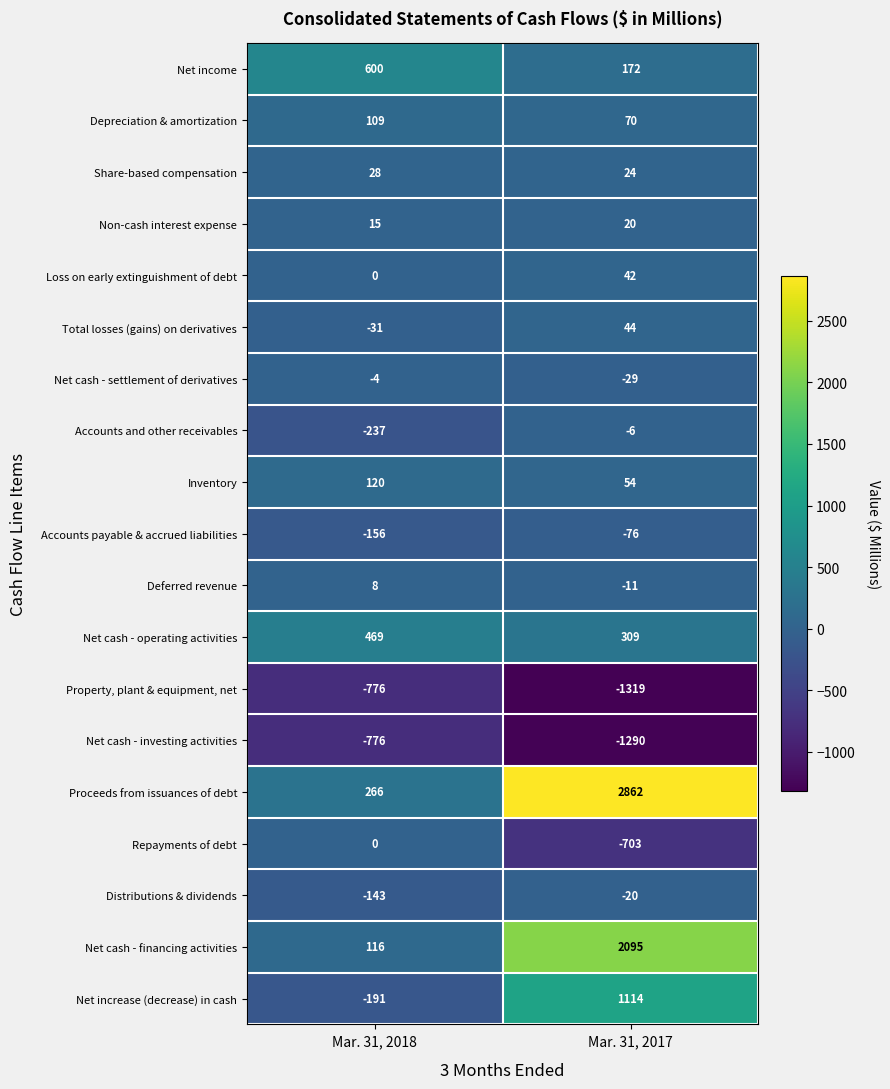

What is the difference between the Loss on early extinguishment of debt values at Mar. 31, 2018 and Mar. 31, 2017?

42